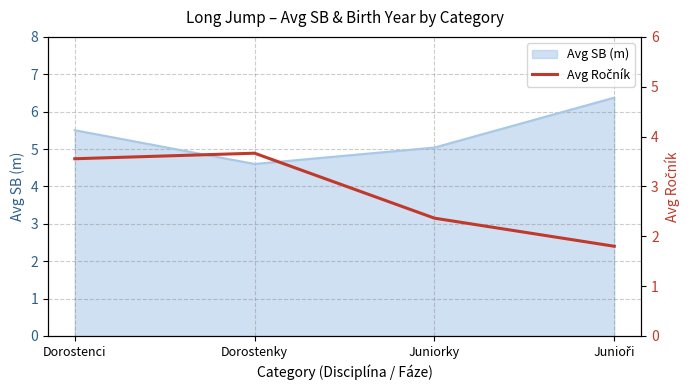

Where is the data nearest to the value 2?

Junioři